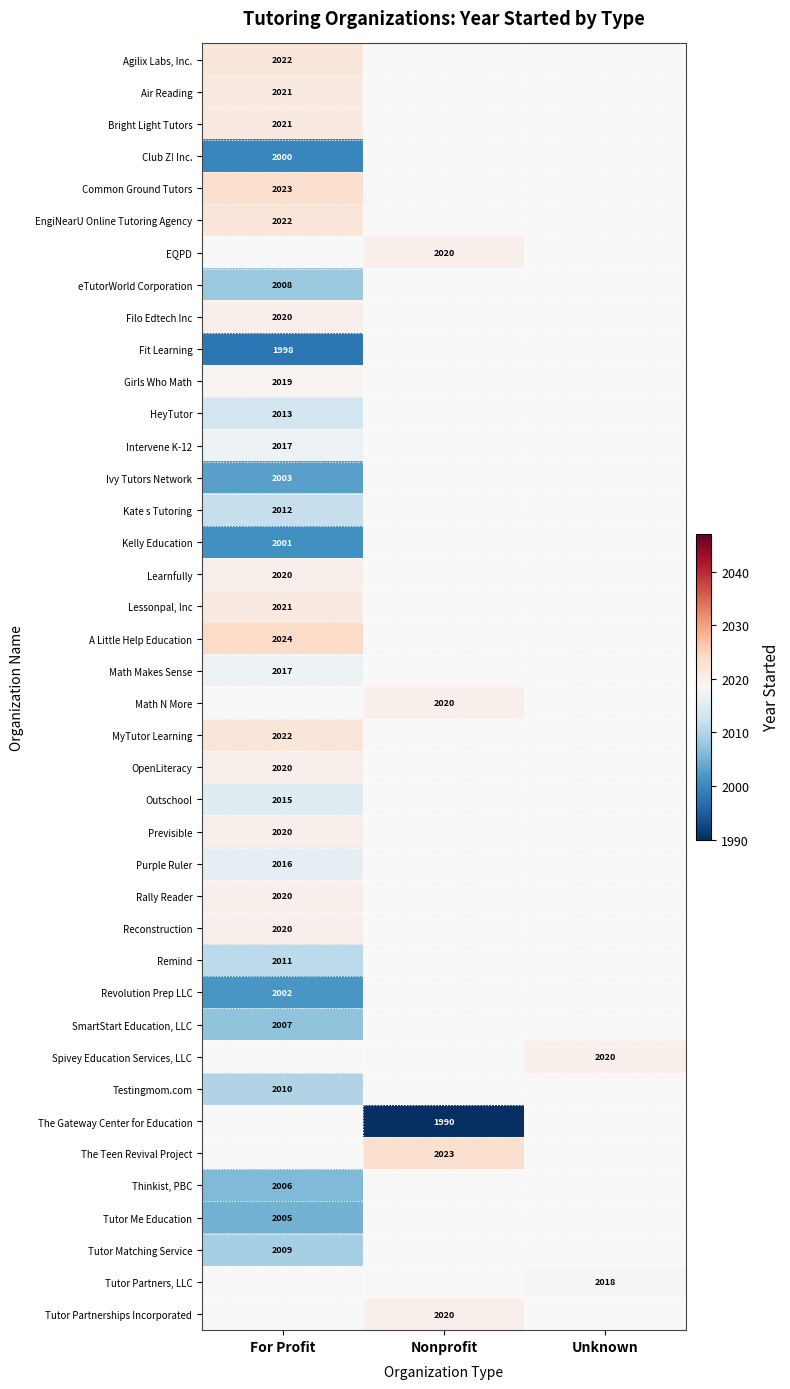

The Tutor Me Education series shows 2005 at For Profit. True or false?

True